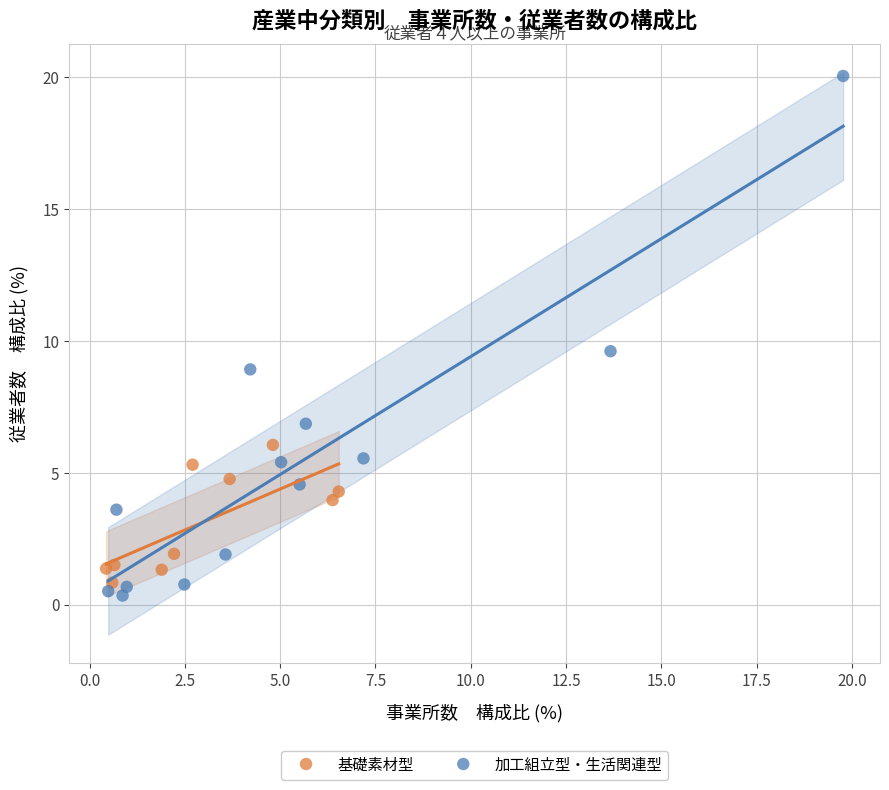

Which series has the widest spread of Y values?

加工組立型・生活関連型